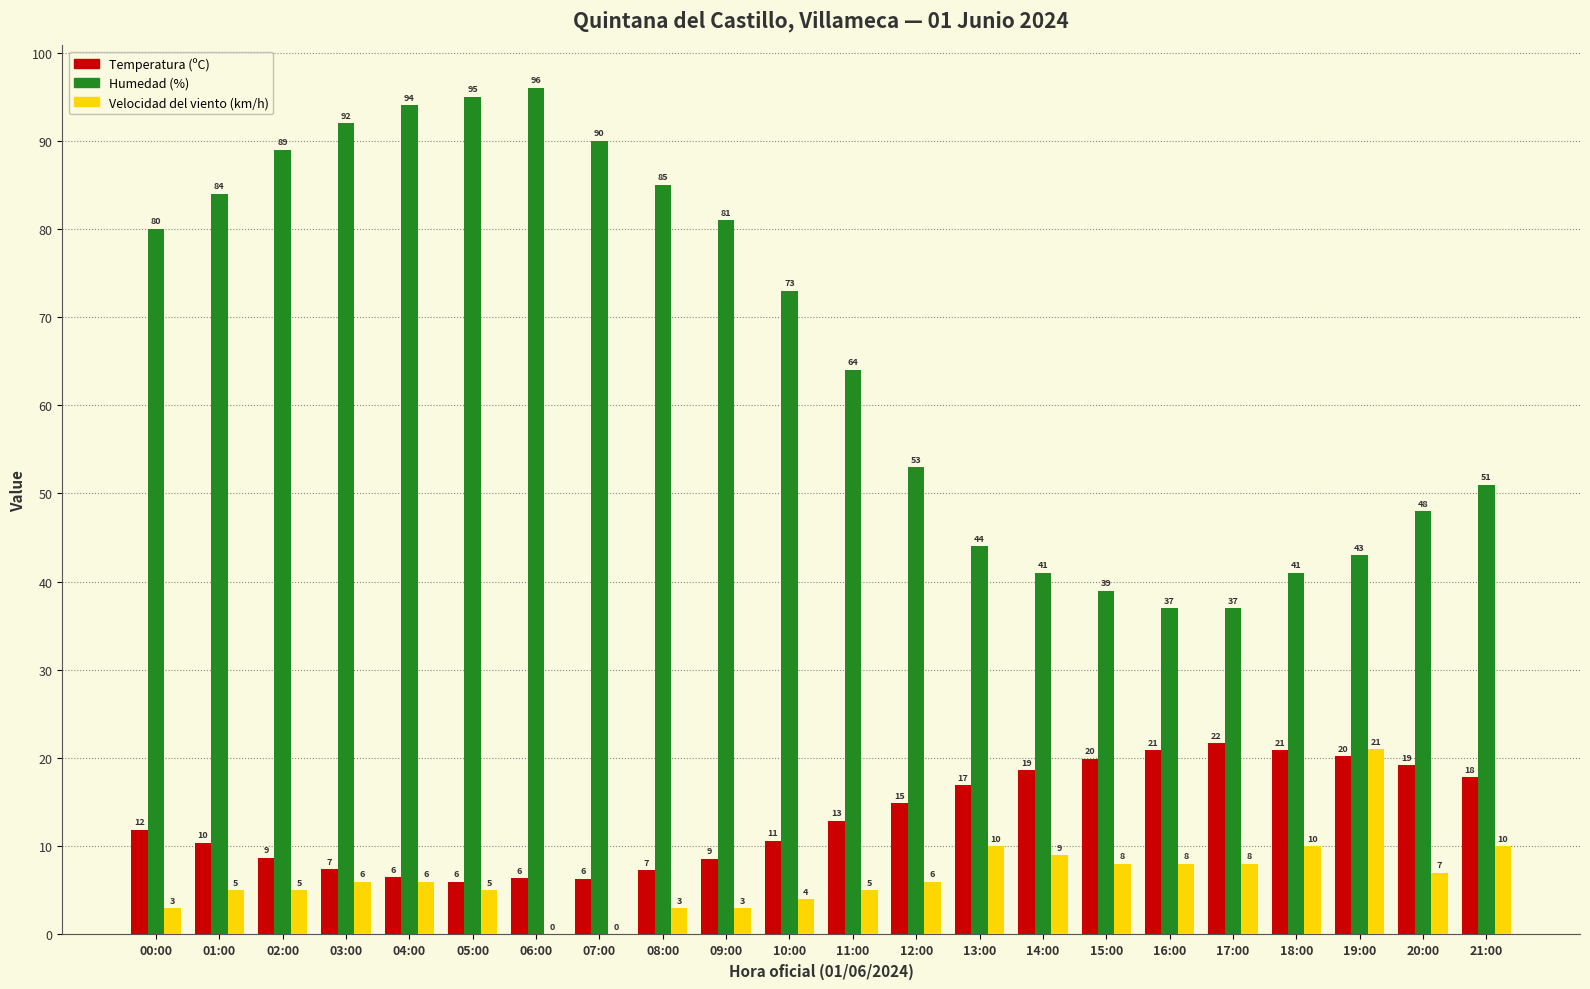

Is the value of Velocidad del viento (km/h) at 12:00 greater than the value of Humedad (%) at 11:00?

No